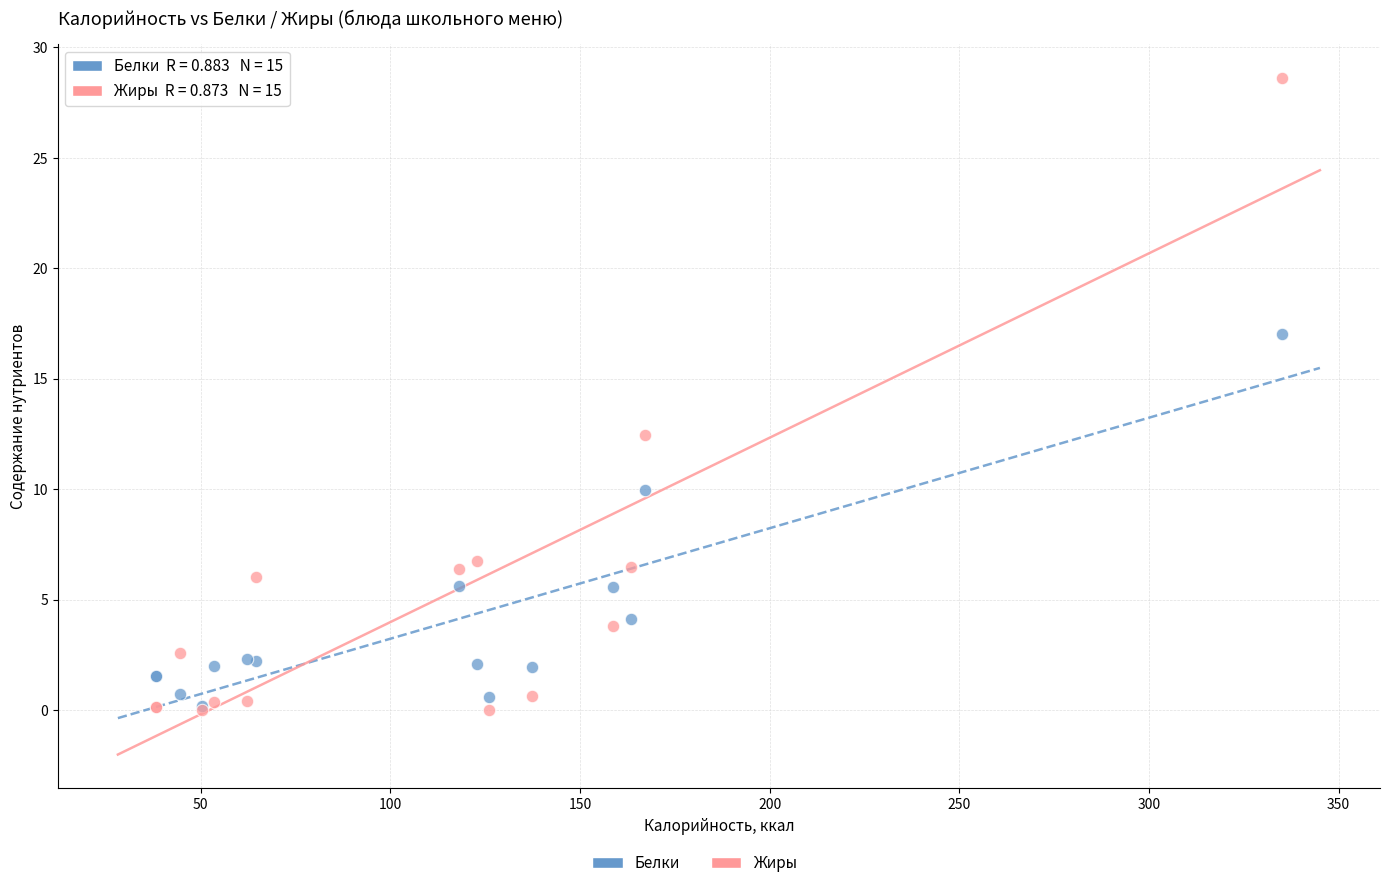

In the Жиры series, what Y value is closest to 14?

12.4